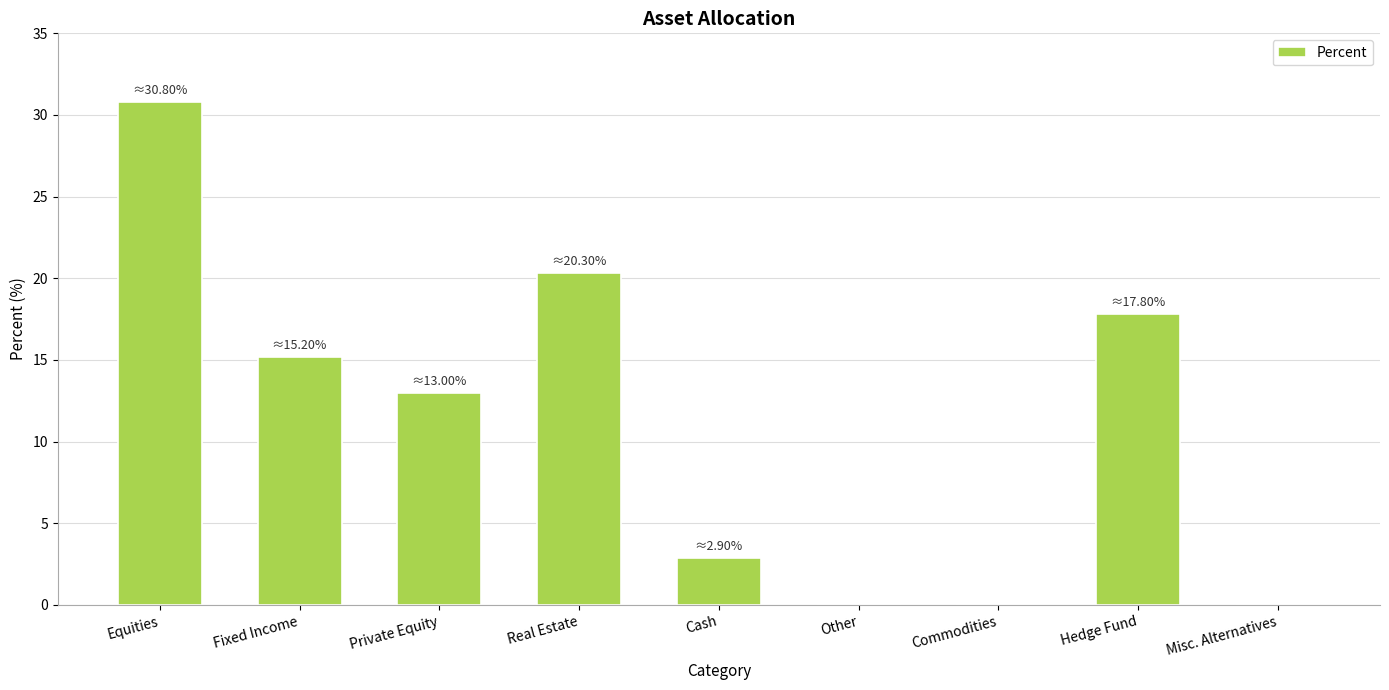

What is the greatest value displayed?

30.8